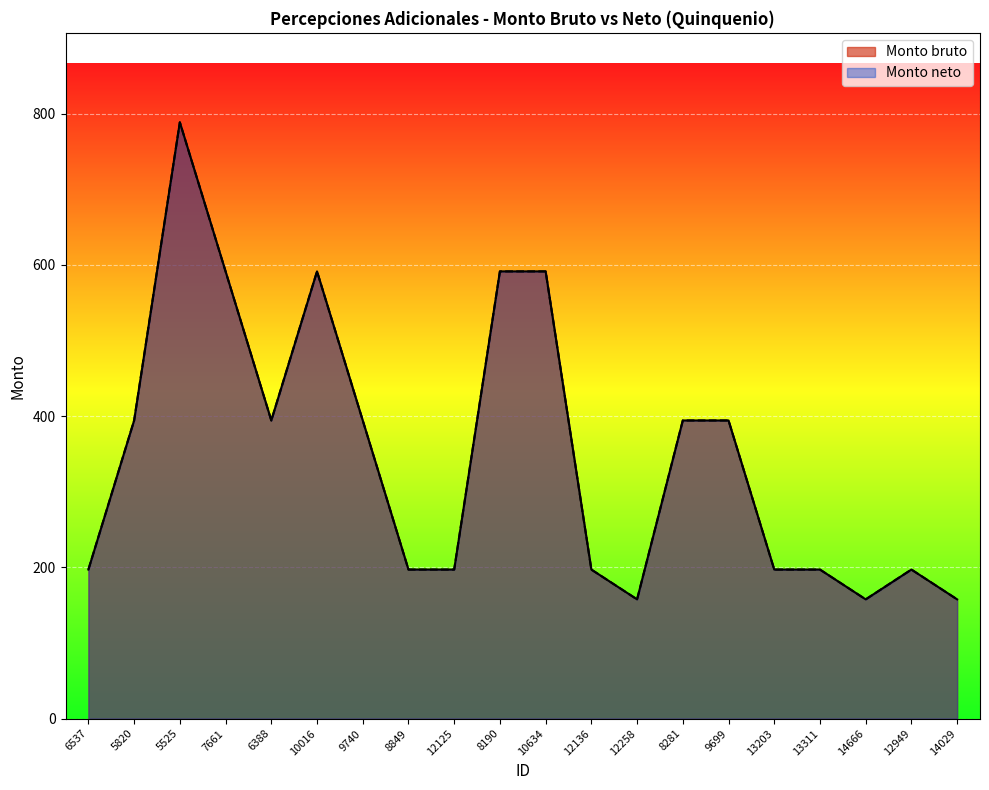

Rank the categories by Monto neto value from lowest to highest.

12258, 14666, 14029, 6537, 8849, 12125, 12136, 13203, 13311, 12949, 5820, 6388, 9740, 8281, 9699, 7661, 10016, 8190, 10634, 5525